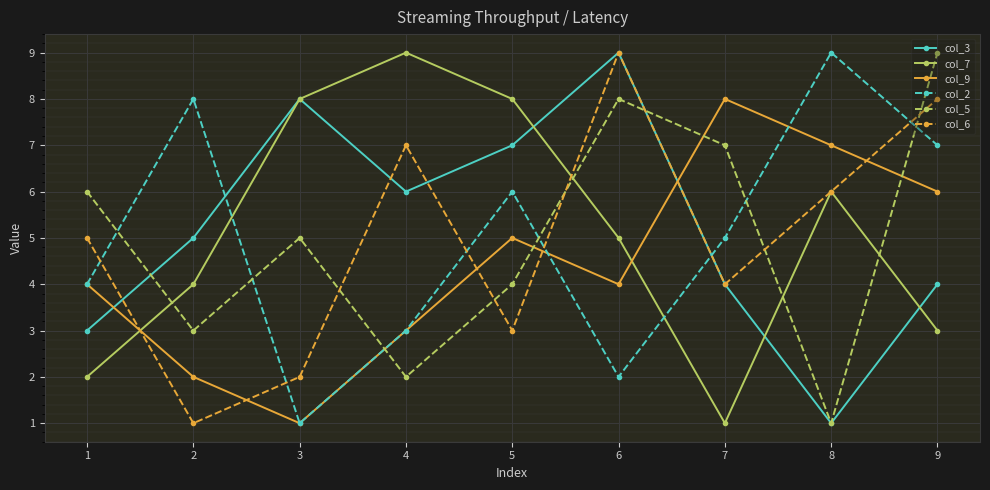

What is the maximum value shown in the chart?

9